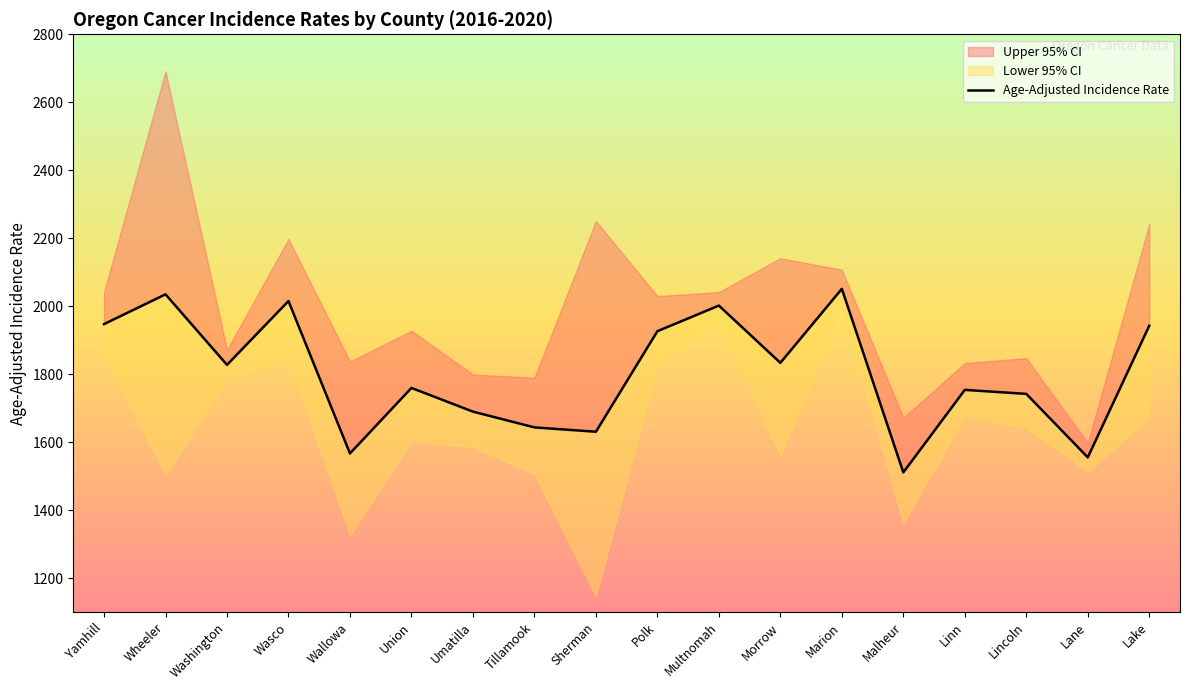

Count the number of values greater than 1827.

9